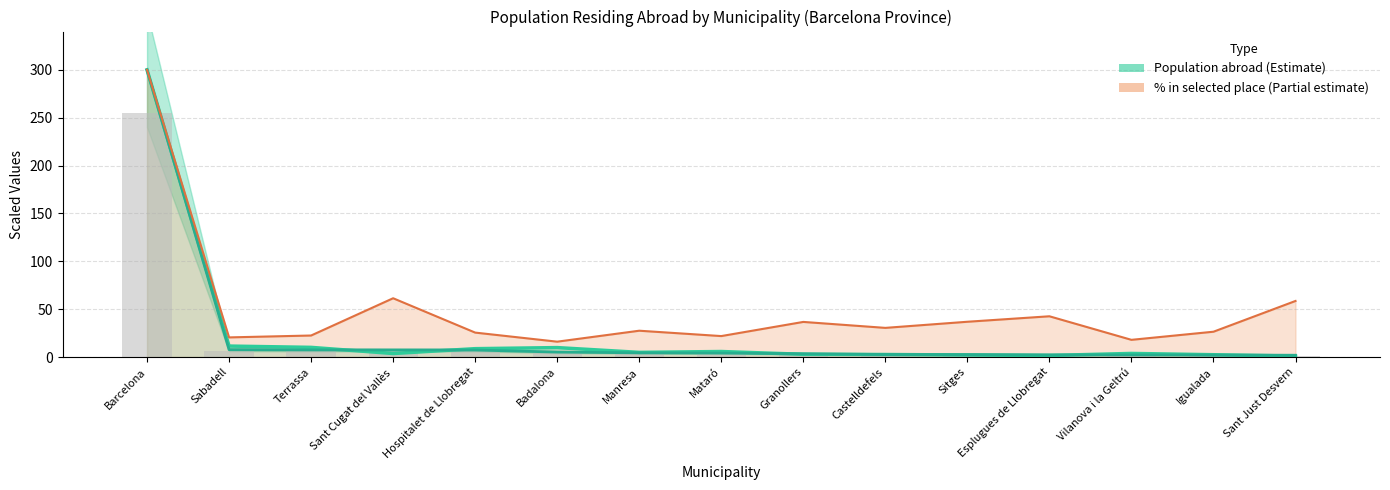

What is the difference between the maximum and second lowest values in the Population in selected place (scaled) series?

297.9